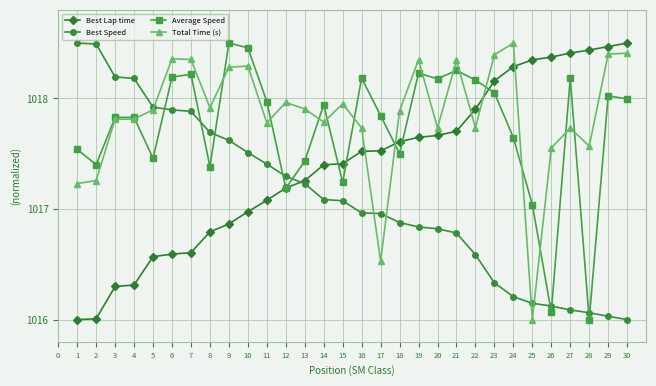

What are all the series names shown in the legend?

Best Lap time, Best Speed, Average Speed, Total Time (s)